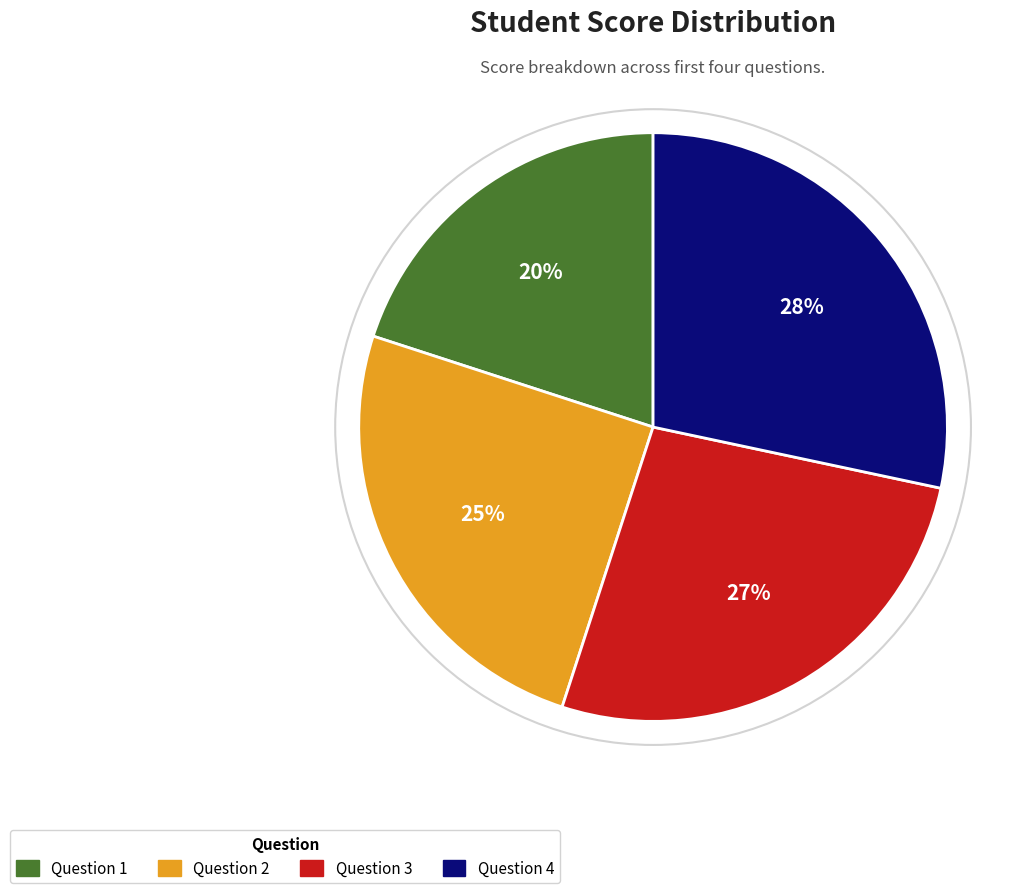

Is there any slice that represents more than half of the pie?

No